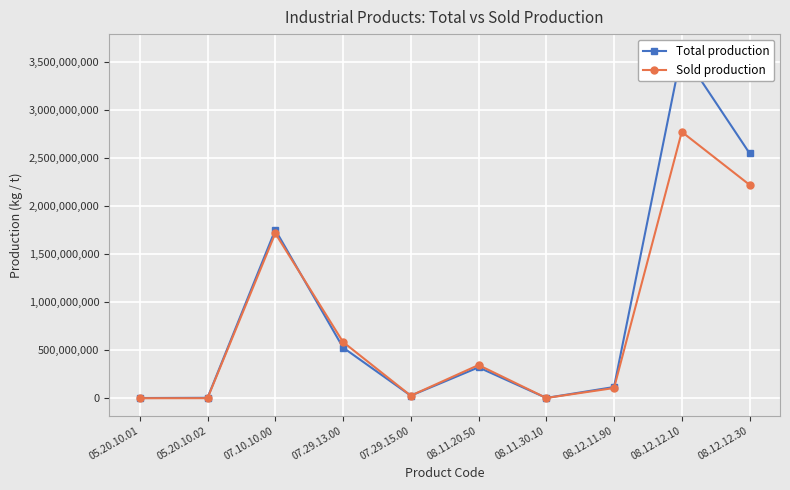

At which category does Sold production reach its first local peak?

07.10.10.00